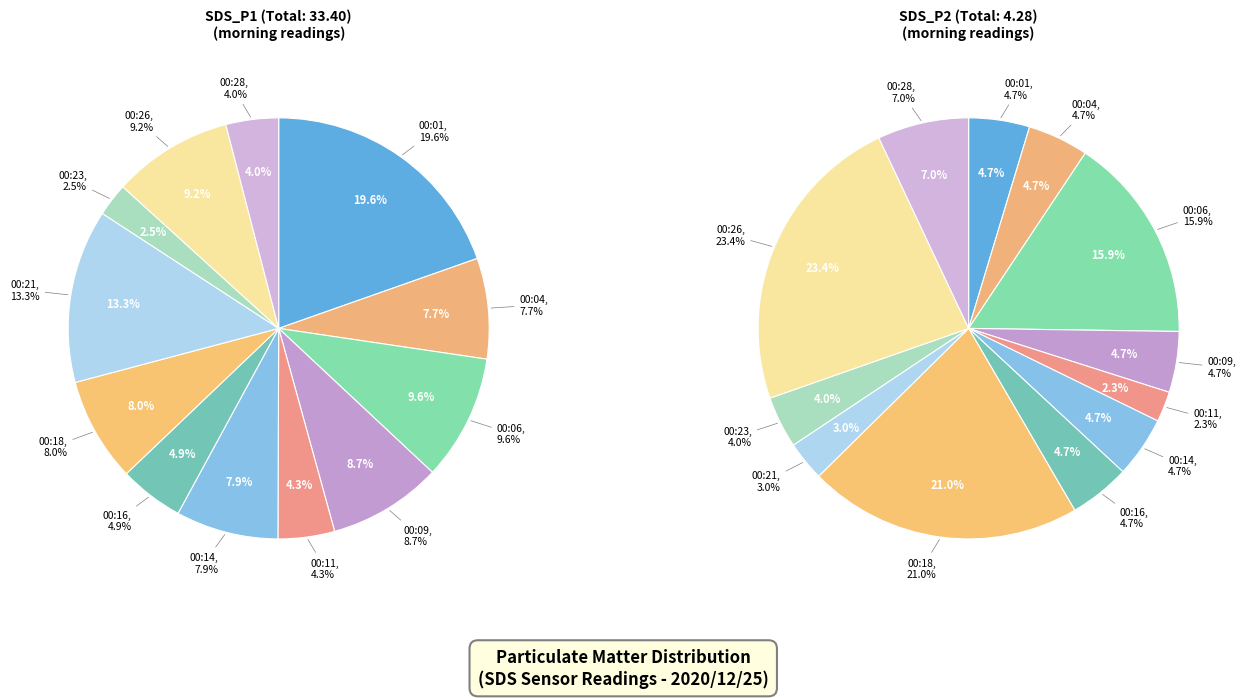

The 11 slice represents 4% of the pie. True or false?

True